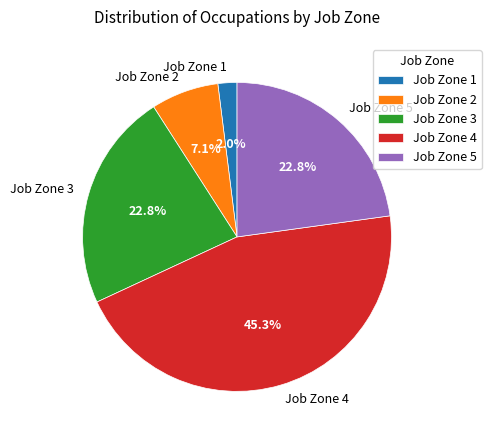

Count the number of slices in the pie.

5